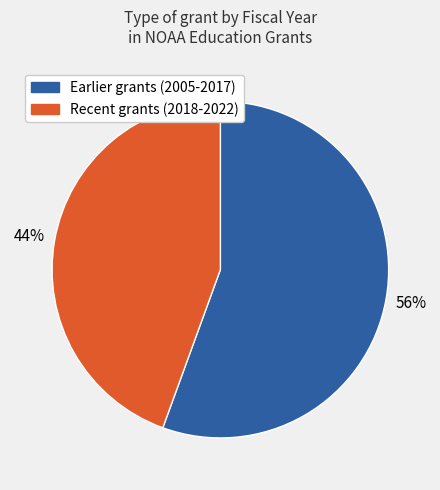

Is there any slice that represents more than half of the pie?

Yes